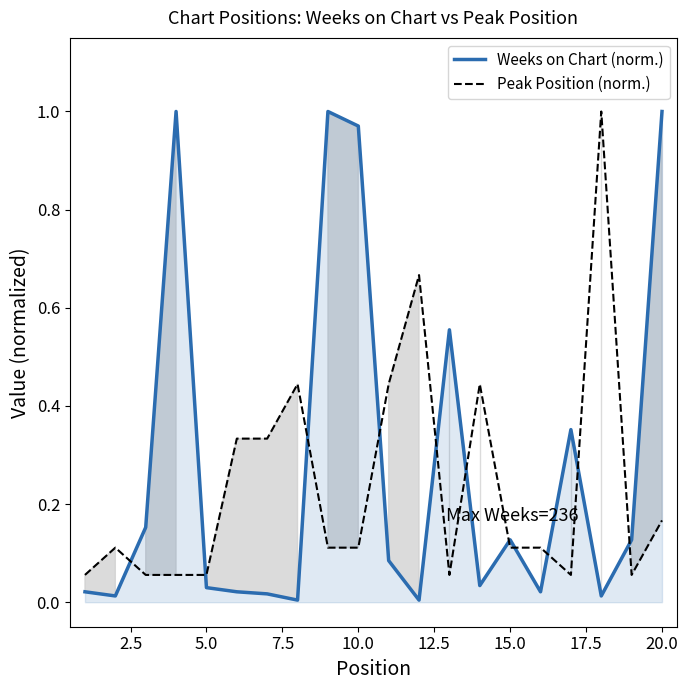

The Weeks on Chart (norm.) series shows 0.2 at 15.0. True or false?

False